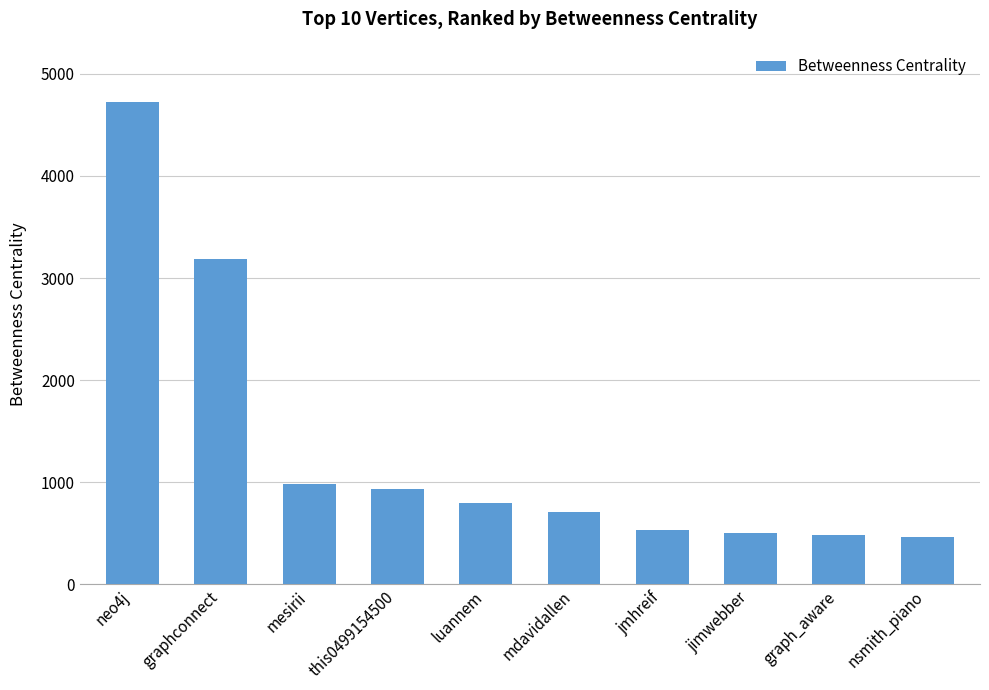

Reading left to right, what are all the values shown in this chart?

neo4j=4721.2	graphconnect=3182.5	mesirii=985.3	this0499154500=930.8	luannem=796.9	mdavidallen=703.3	jmhreif=528.0	jimwebber=504.8	graph_aware=480.2	nsmith_piano=458.6